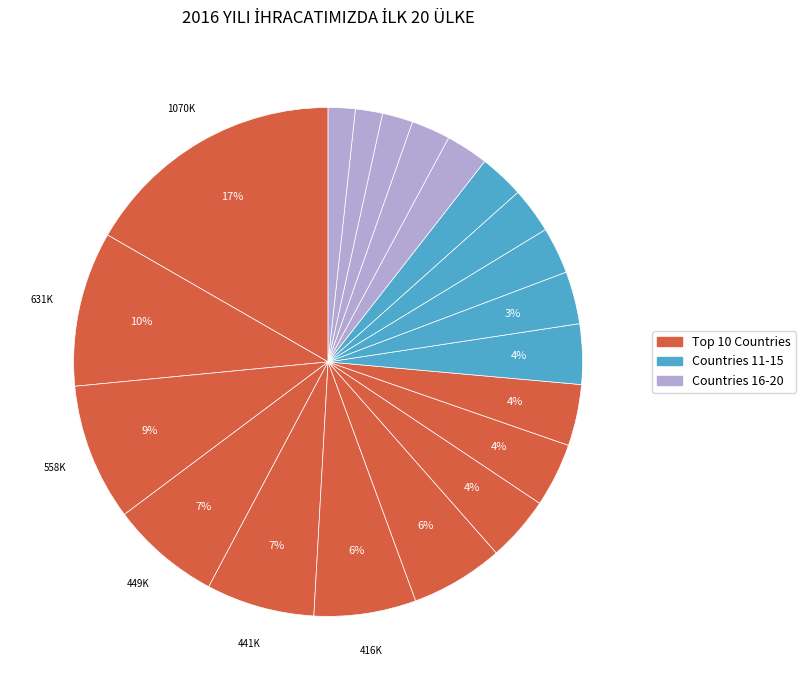

How many segments does this pie chart have?

20